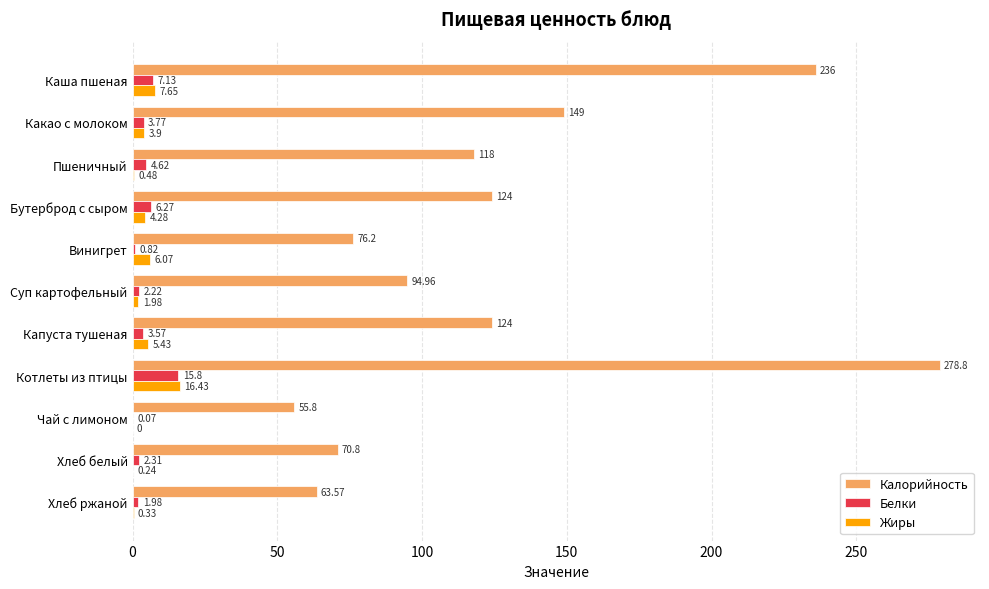

Which series has the largest total across all categories?

Калорийность